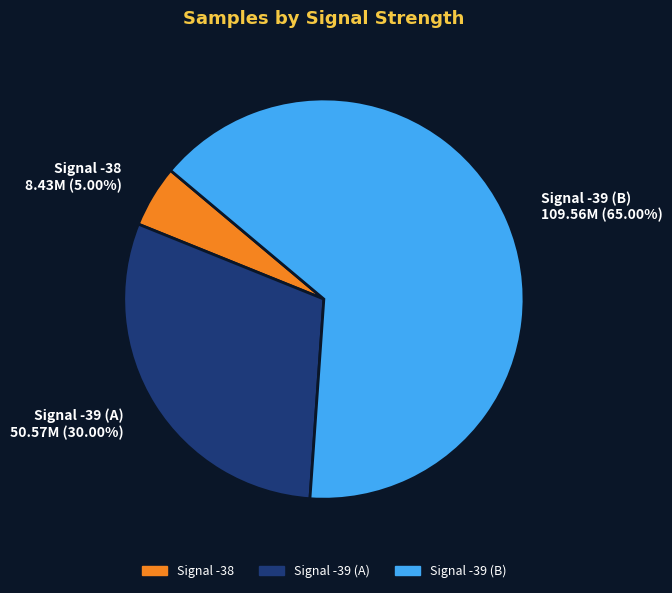

Does Signal -39 (A) 50.57M (30.00%) account for over 50% of the chart?

No